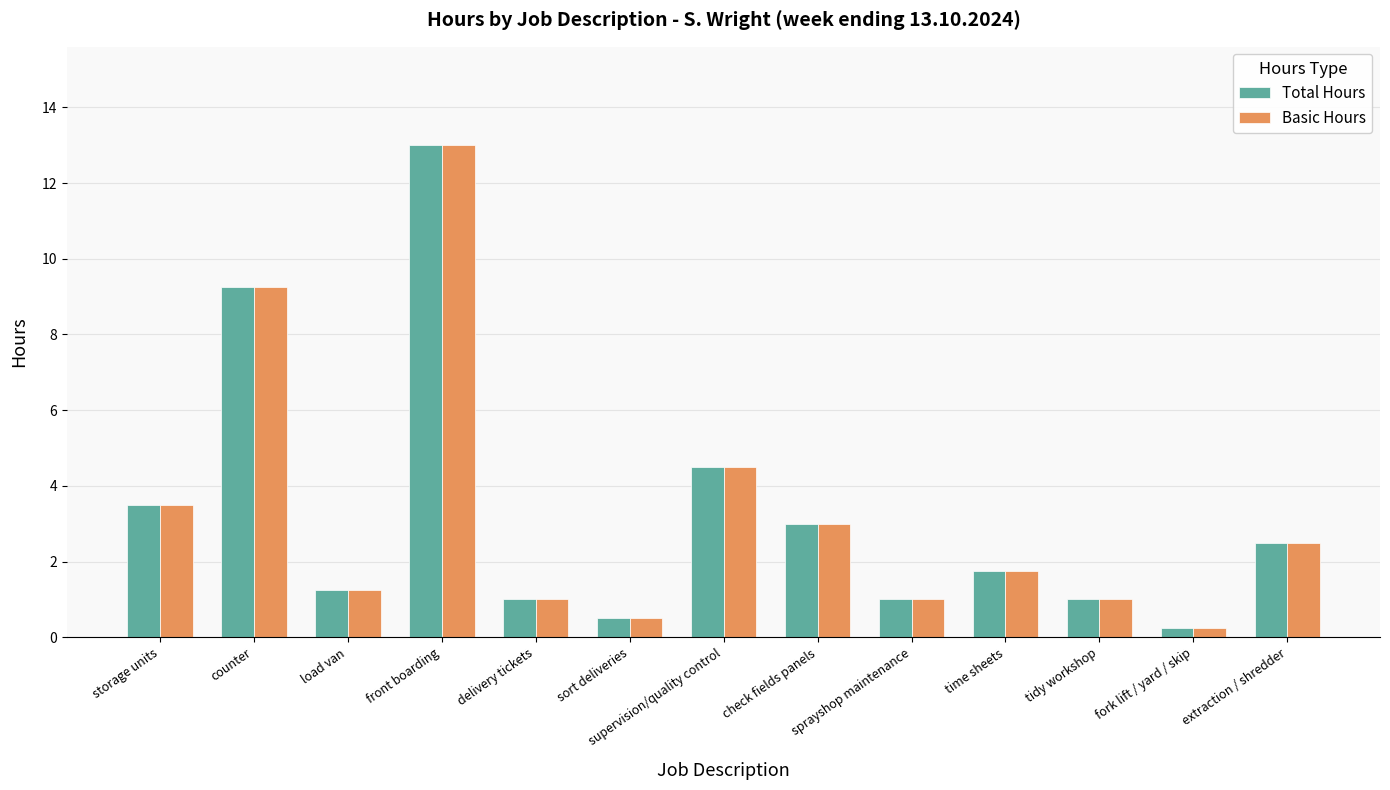

What is the highest value of the Basic Hours series?

13.0